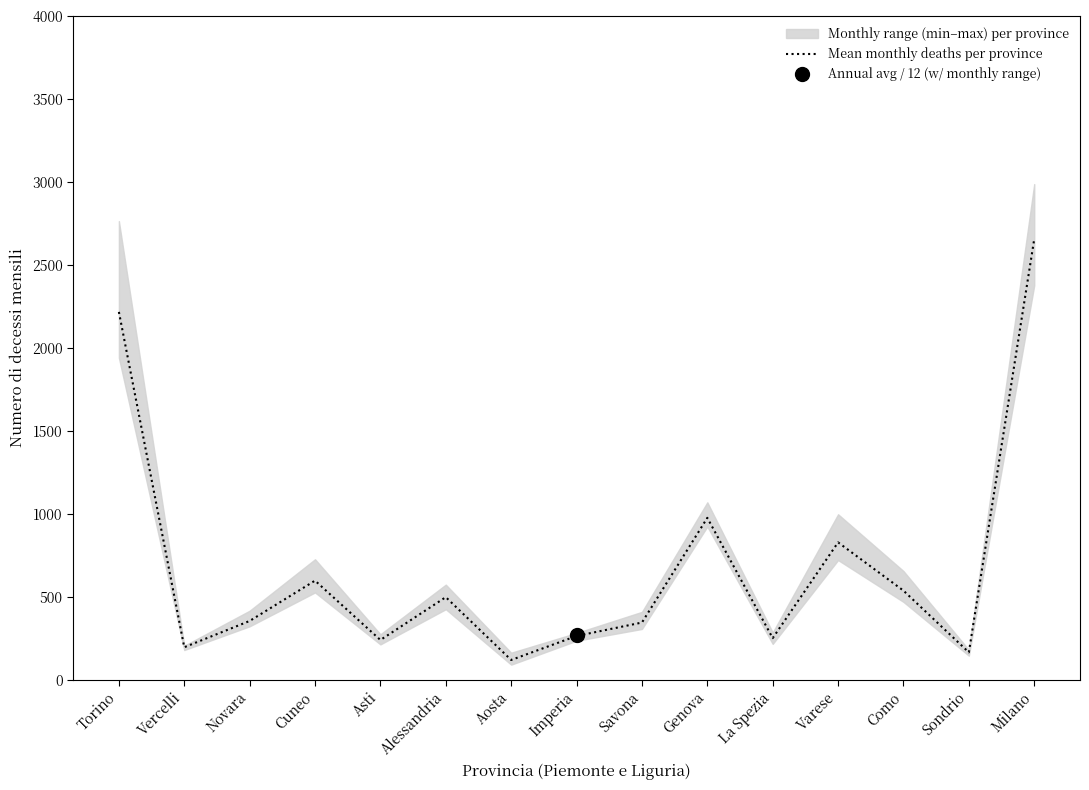

Reading left to right, transcribe all the data shown in this chart.

2217.0	196.8	355.2	598.2	240.6	498.6	120.2	264.8	345.6	976.4	251.8	828.6	537.8	166.2	2655.4